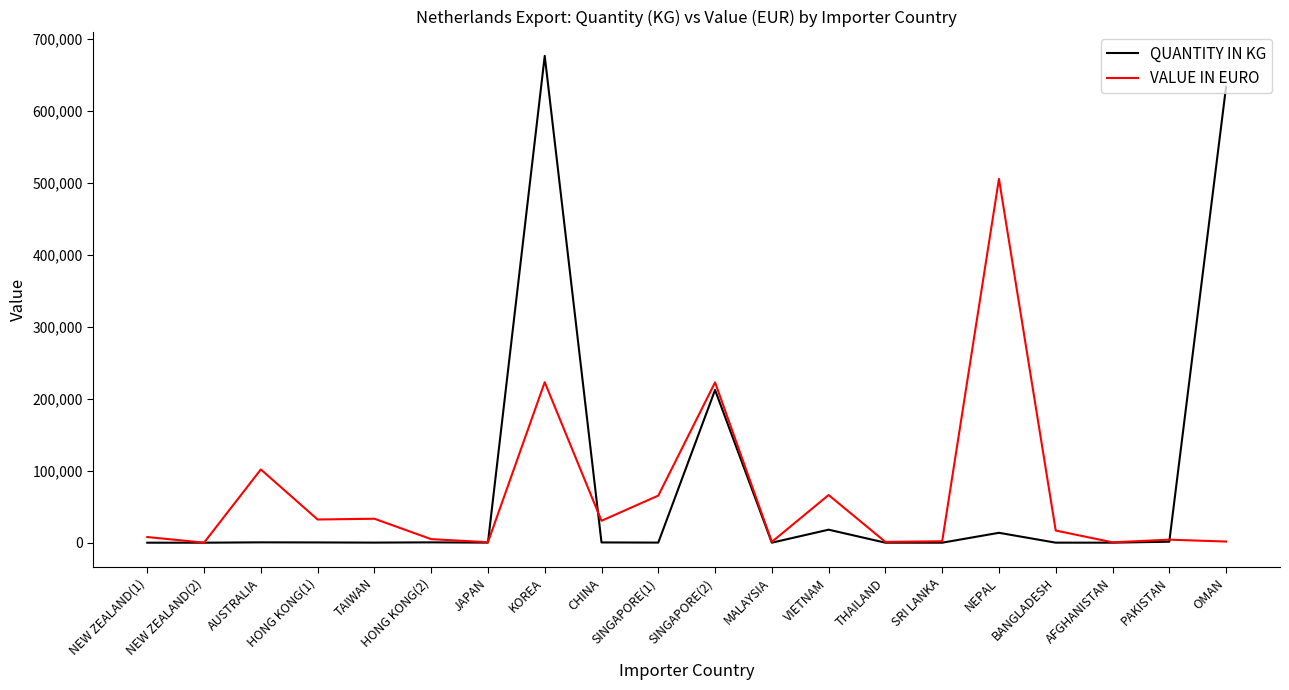

List the series in order of their peak value, lowest first.

VALUE IN EURO, QUANTITY IN KG